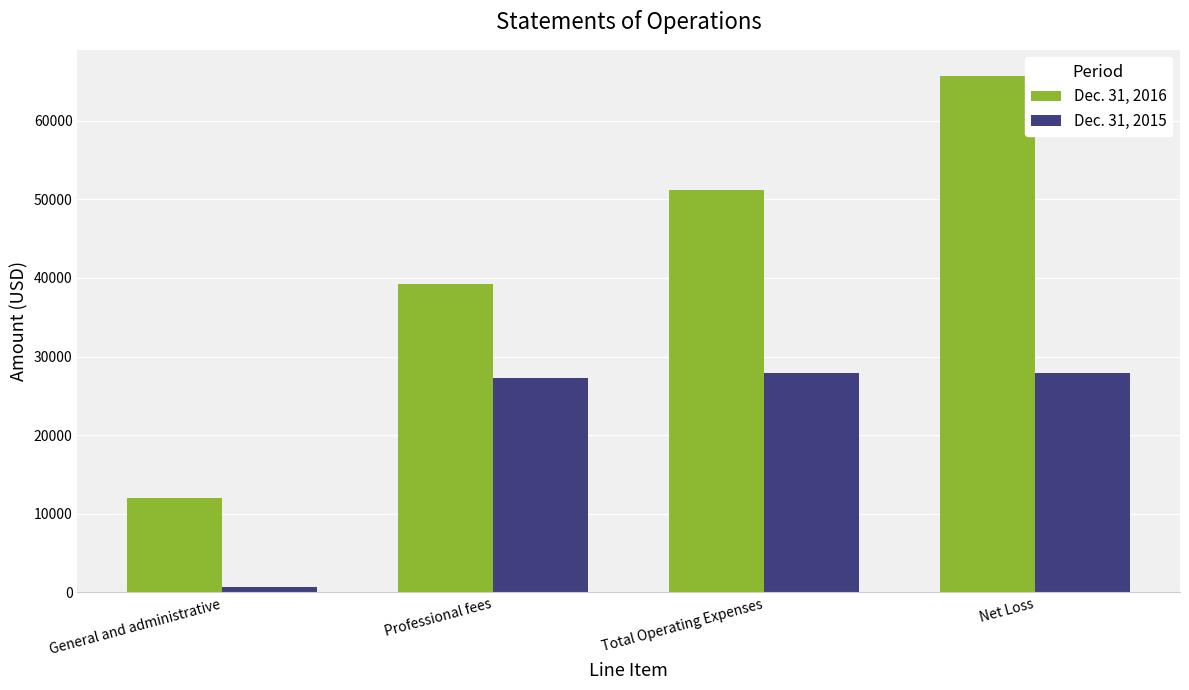

What is the value of the Dec. 31, 2016 bar at the 4th from the left?

65708